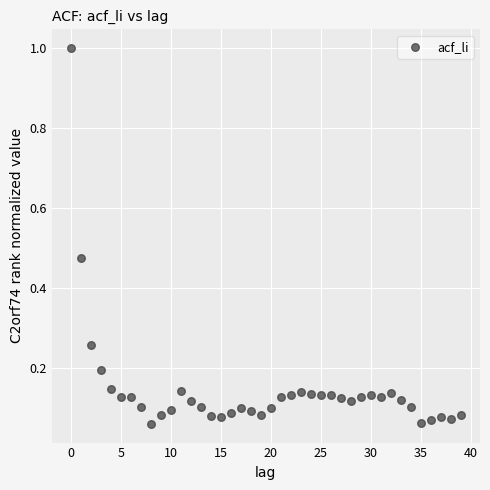

What is the range of Y values (max minus min)?

0.9